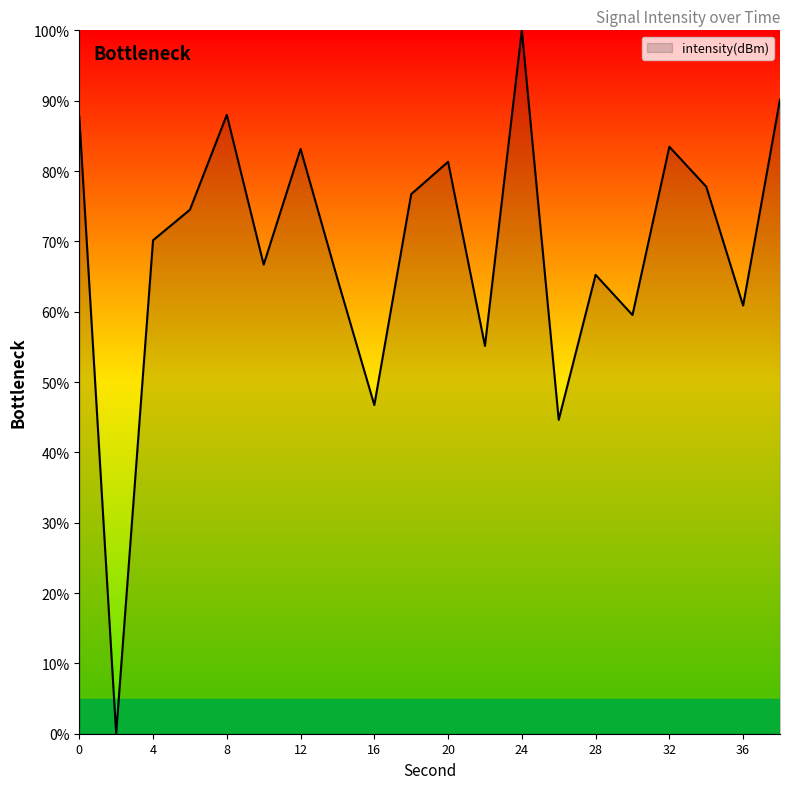

What is the difference between the maximum and minimum values?

100.0